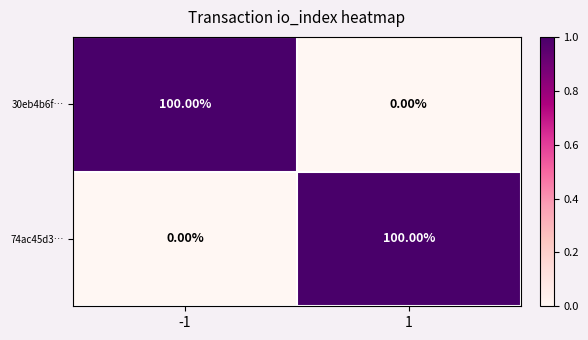

What is the sum of all 74ac45d3… values?

100